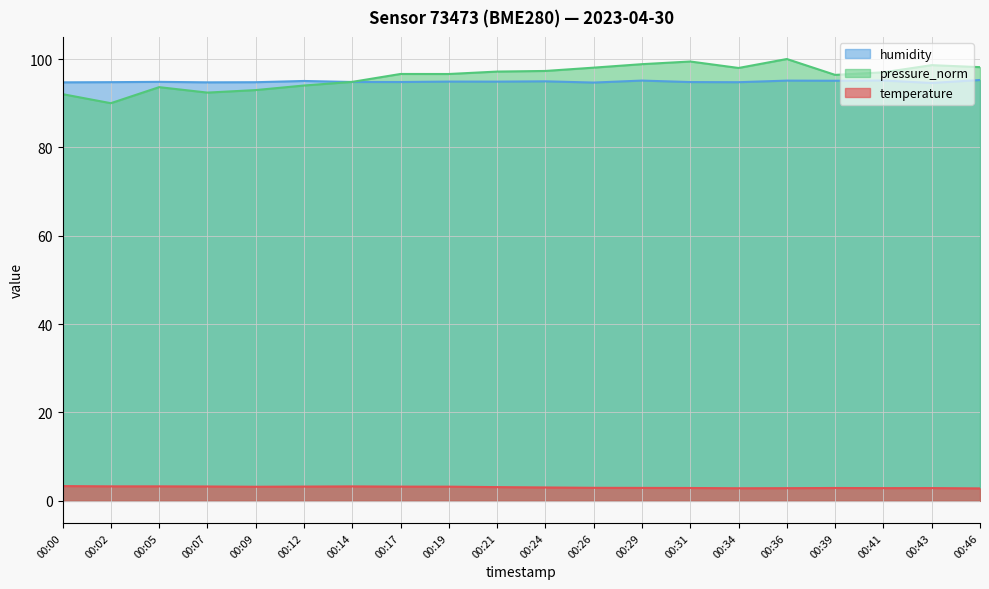

True or false: humidity has a value of 94.9 at 00:21.

True